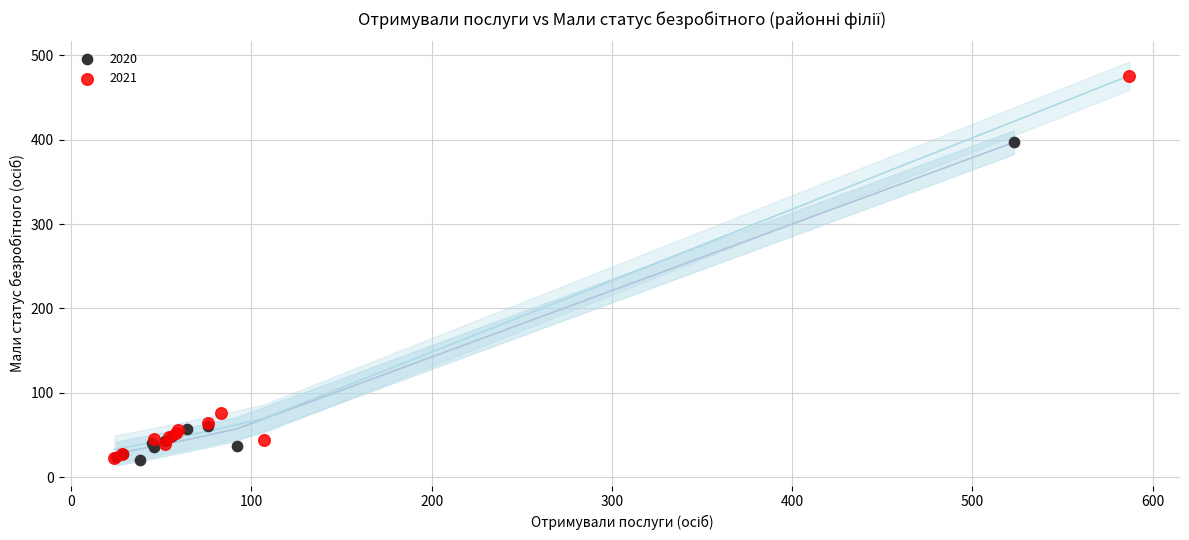

Which series has the largest Y range (max minus min)?

2021